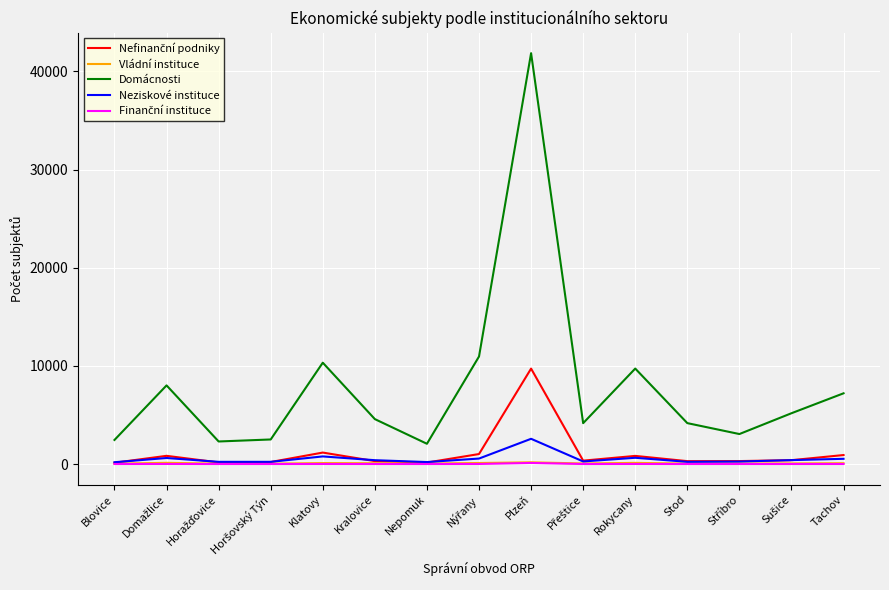

What is the highest value of the Domácnosti series?

41859